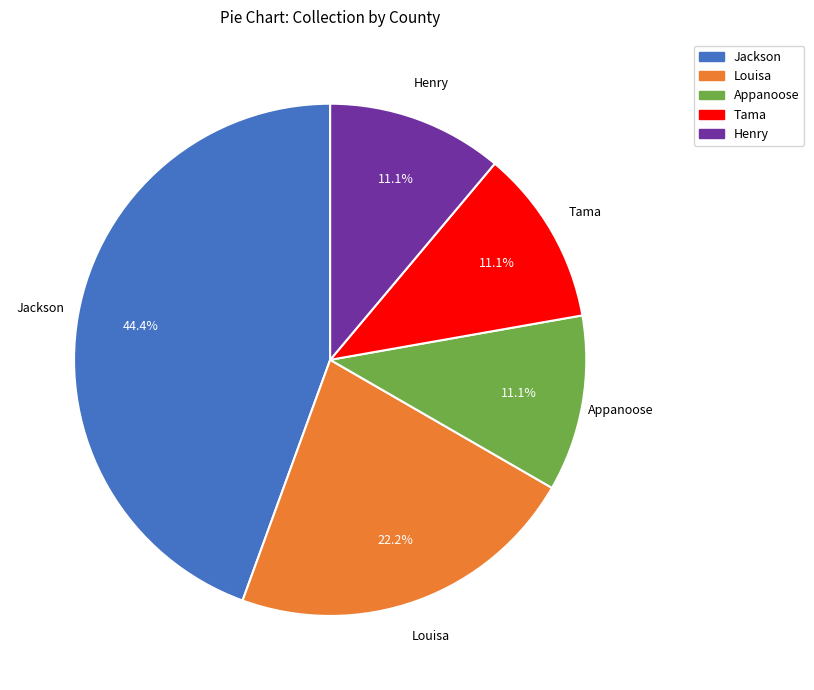

Is there any slice that represents more than half of the pie?

No